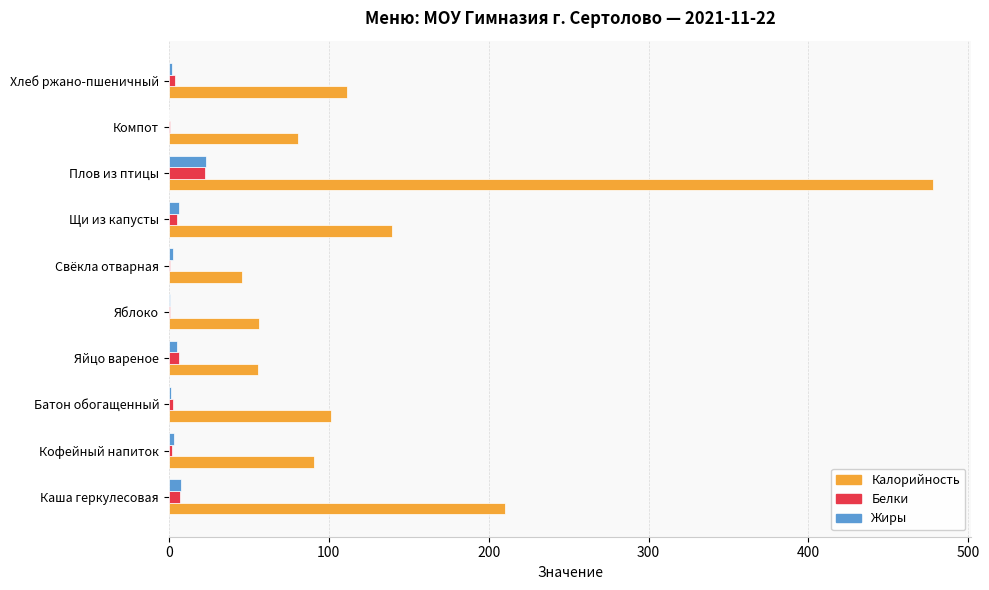

At which category is the sum across all series the highest?

Плов из птицы